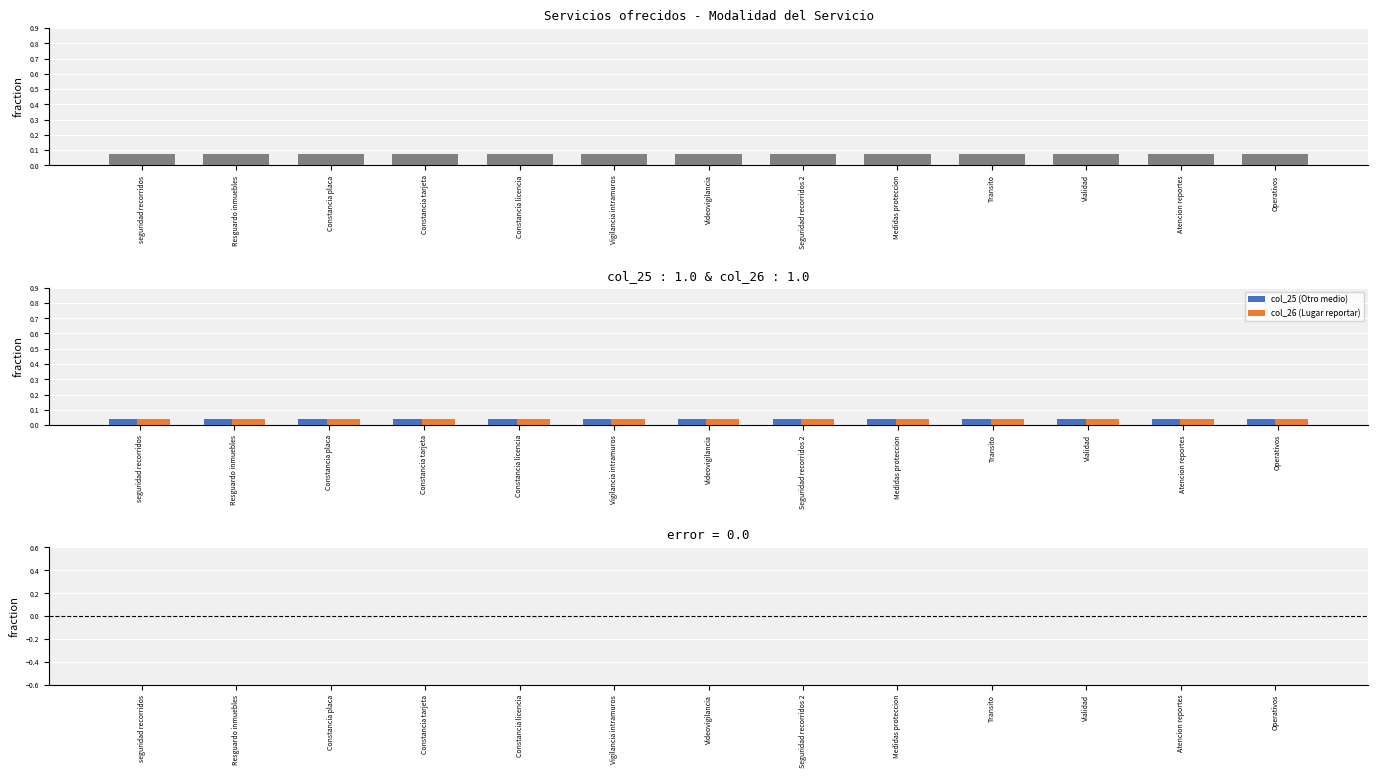

Which series has the largest total across all categories?

Presencial